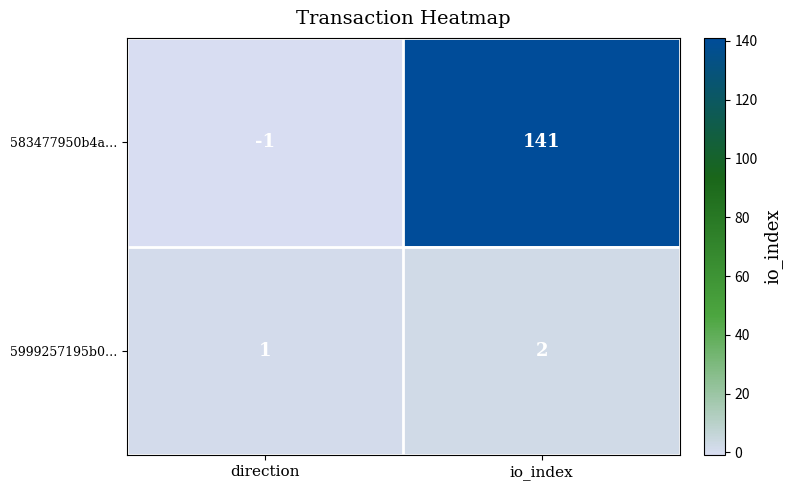

What is the difference between the highest and lowest values at direction?

2